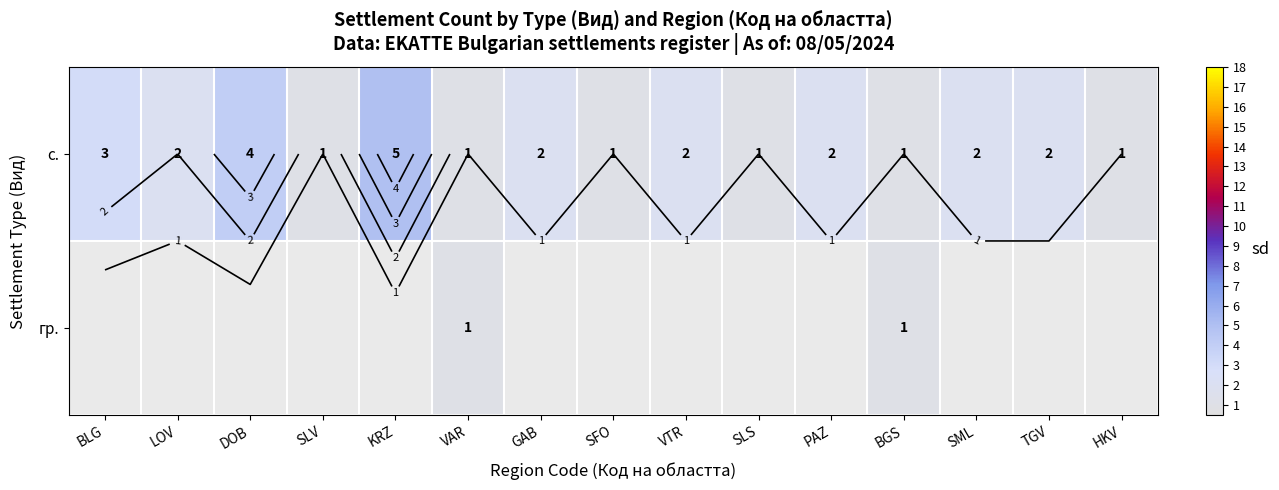

At how many categories does at least one series exceed 2?

3